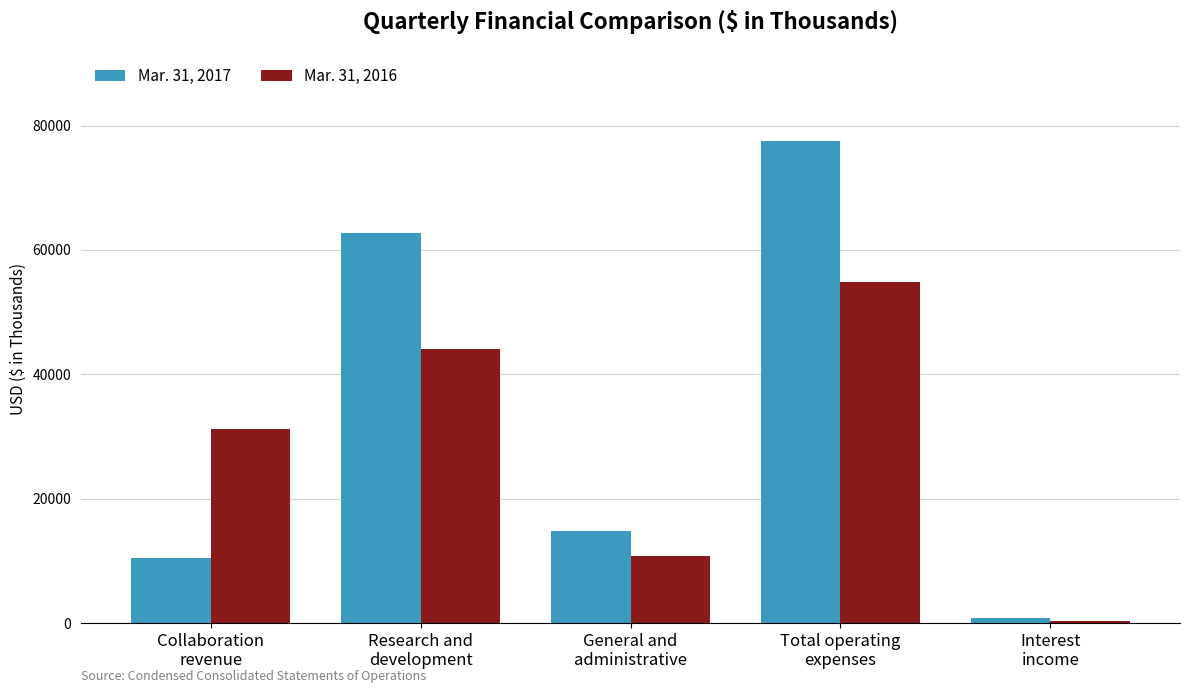

What are all the series names shown in the legend?

Mar. 31, 2017, Mar. 31, 2016